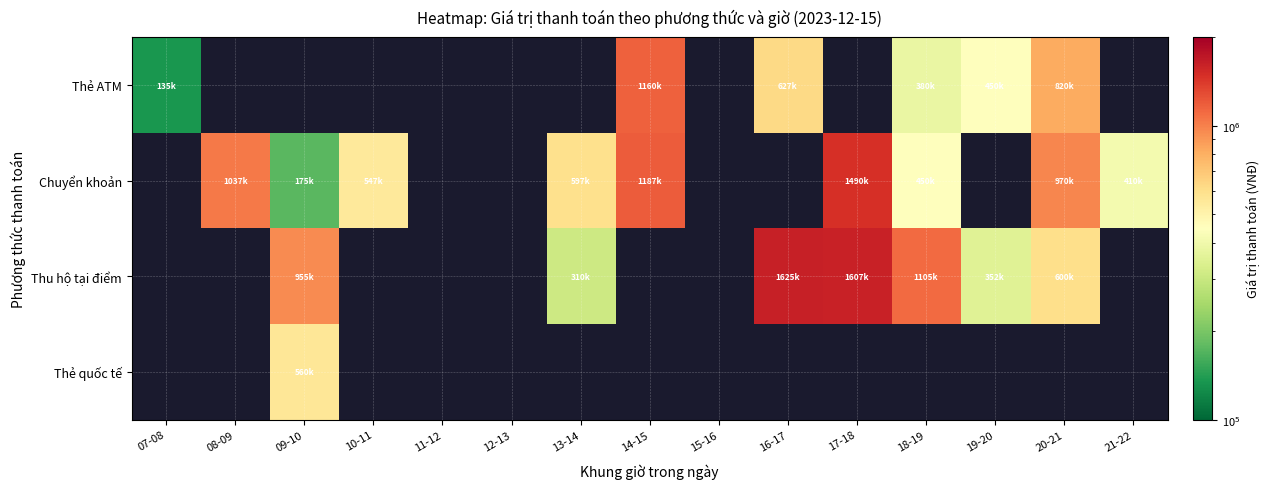

At which label does Thẻ ATM reach its minimum?

07-08